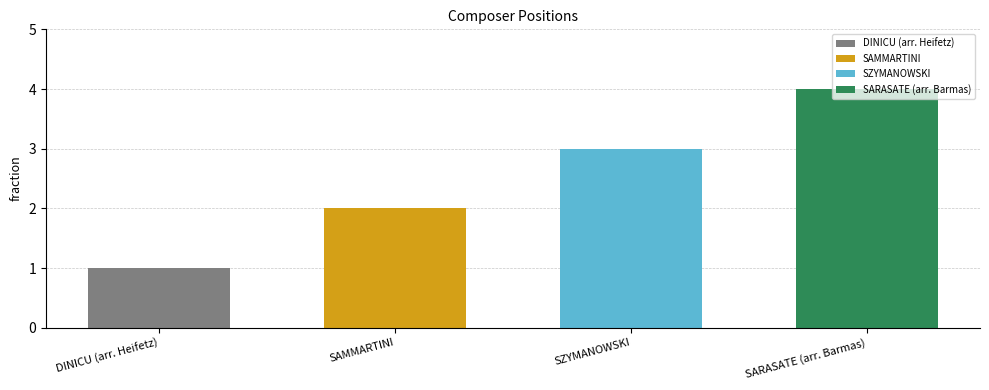

List the labels in order of value, largest first.

SARASATE (arr. Barmas), SZYMANOWSKI, SAMMARTINI, DINICU (arr. Heifetz)